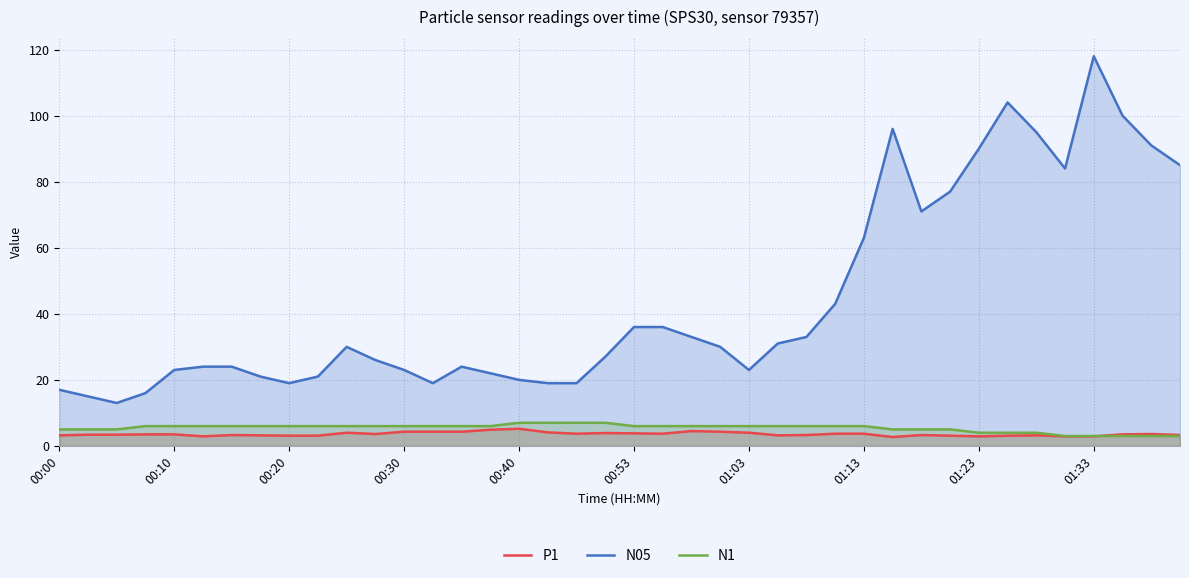

At which category does the chart reach its peak across all series?

01:33